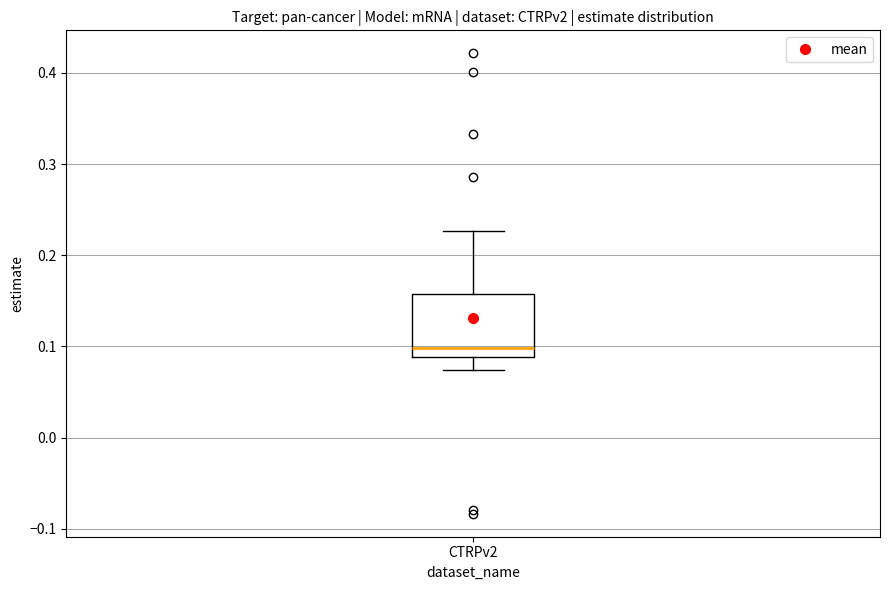

Transcribe this box plot: give where the median line is, the range the box spans, and where the two whiskers end, as read against the y-axis. The values are not printed on the chart, so give them approximately, as read against the axis.

median 0.10, box 0.09 to 0.16, whiskers 0.07 to 0.23